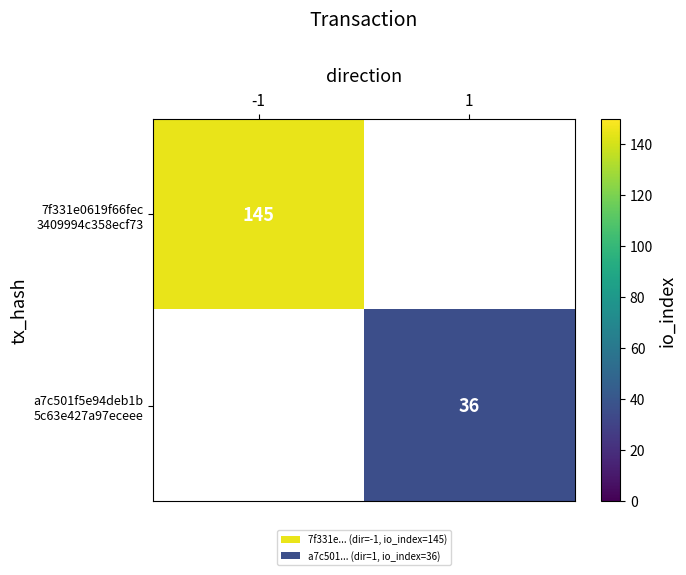

Which category has the lowest value across all series?

1